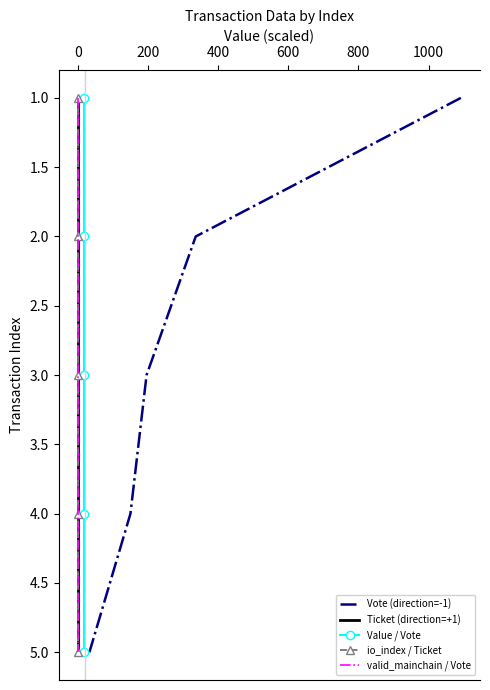

True or false: io_index / Ticket and Vote (direction=-1) cross at least once.

False